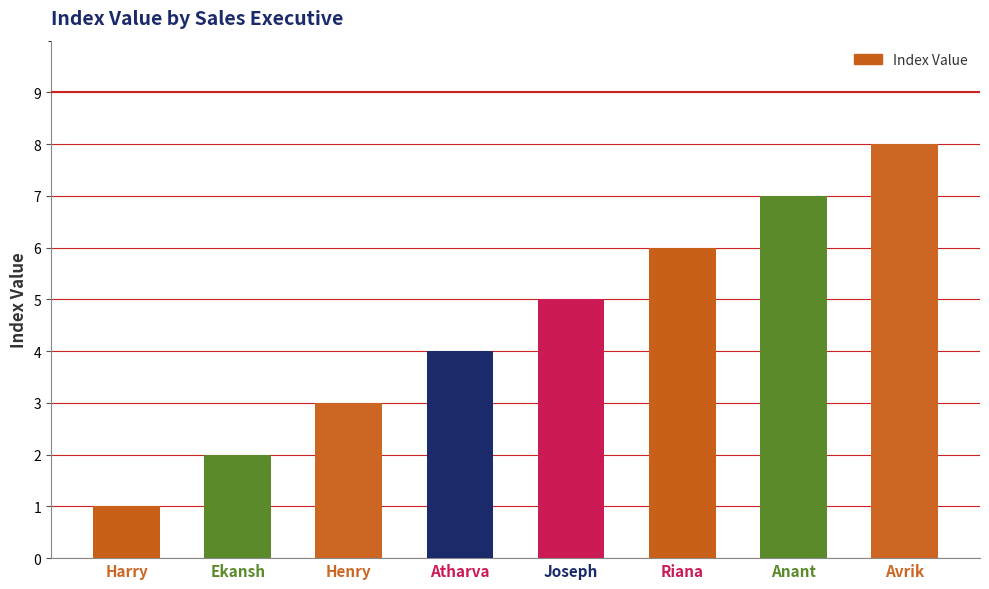

Reading left to right, transcribe all the data shown in this chart.

Harry=1	Ekansh=2	Henry=3	Atharva=4	Joseph=5	Riana=6	Anant=7	Avrik=8